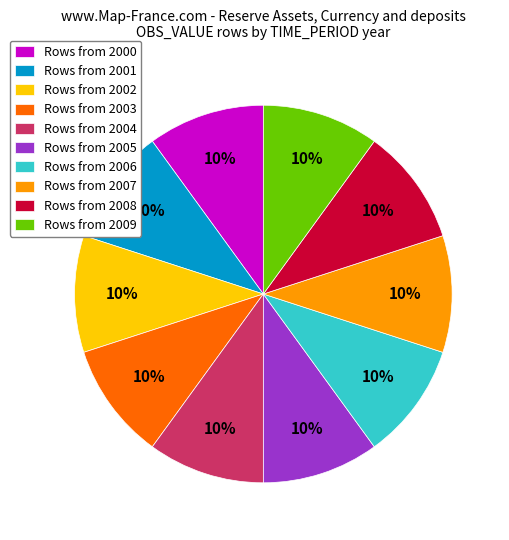

Do Rows from 2000 and Rows from 2006 together represent more than half of the pie?

No